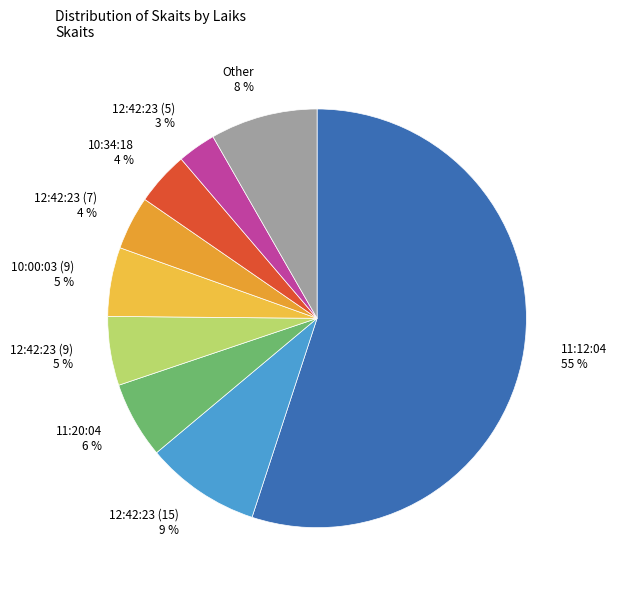

To the nearest percent, what is the average slice percentage?

11%